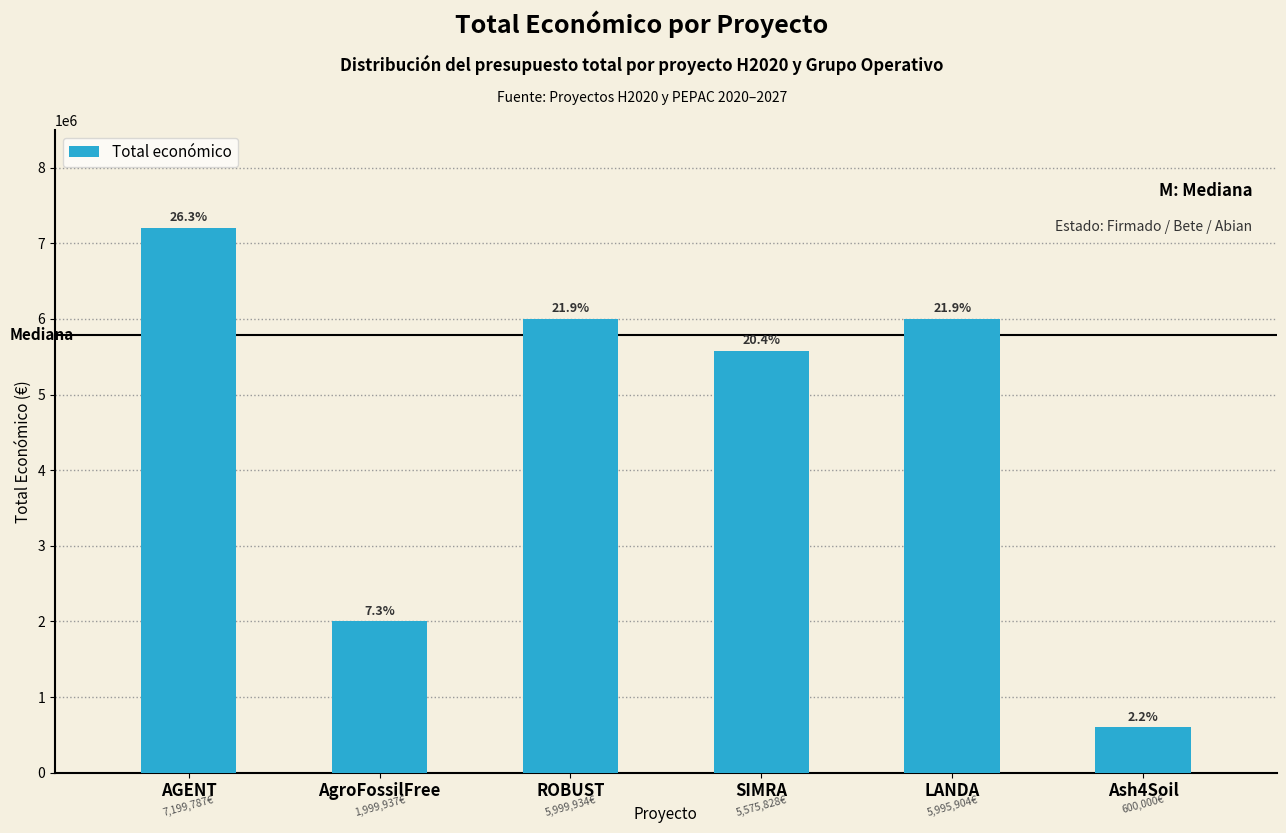

Reading left to right, what are all the values shown in this chart?

7199787	1999937	5999934	5575828	5995904	600000